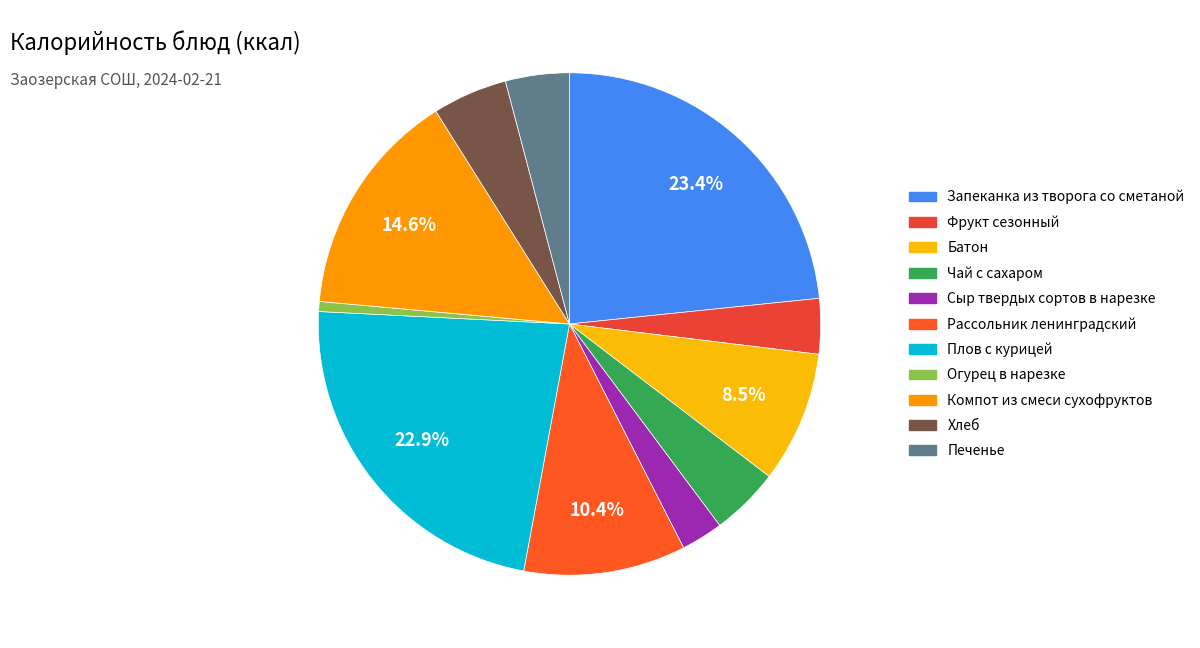

How many segments does this pie chart have?

11